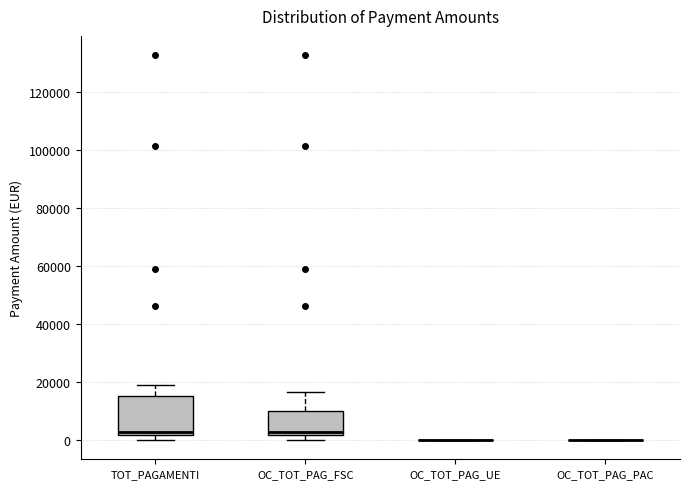

Reading left to right, transcribe this box plot: for each box, give where its median line is, the range the box spans, and where its two whiskers end, as read against the y-axis. The values are not printed on the chart, so give them approximately, as read against the axis.

TOT_PAGAMENTI: median 2000 (just above the box's lower edge), box 2000 to 16000, whiskers 0 to 18000
OC_TOT_PAG_FSC: median 2000 (just above the box's lower edge), box 2000 to 10000, whiskers 0 to 16000
OC_TOT_PAG_UE: box collapsed to a line at 0, whiskers 0 to 0
OC_TOT_PAG_PAC: box collapsed to a line at 0, whiskers 0 to 0